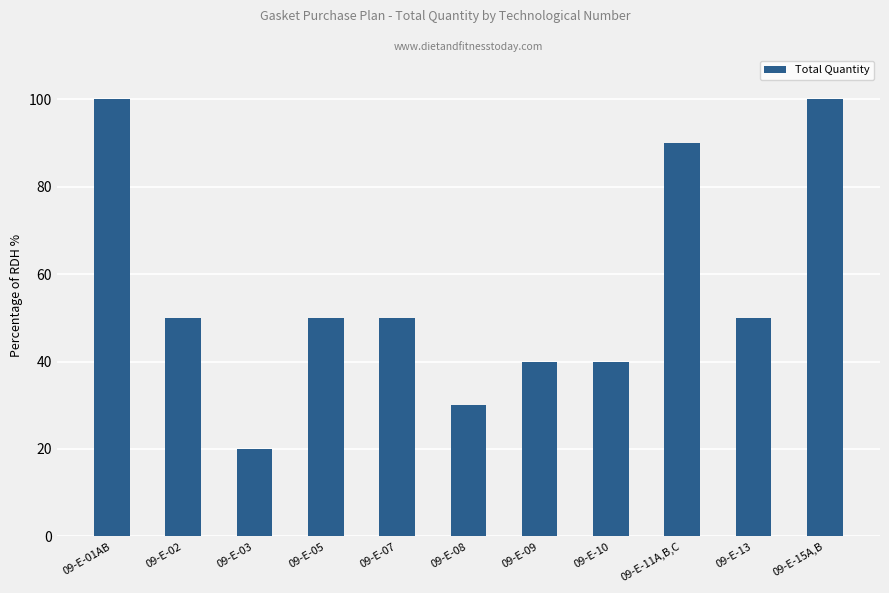

What is the minimum value shown in the chart?

20